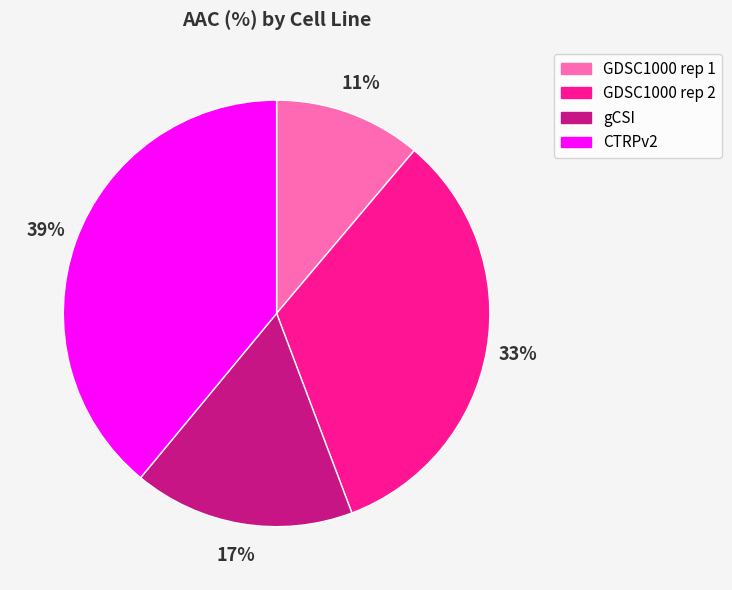

To the nearest percent, what portion does GDSC1000 rep 1 represent?

11%